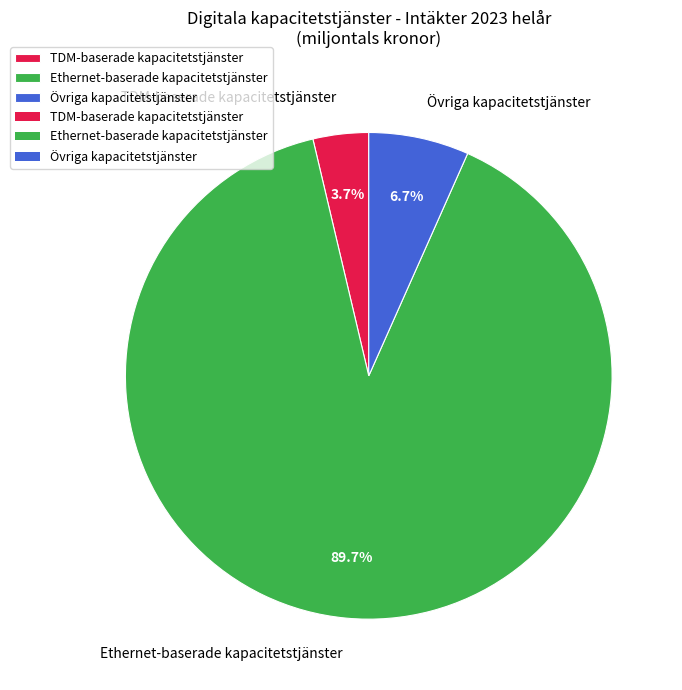

How many slices are in this pie chart?

3